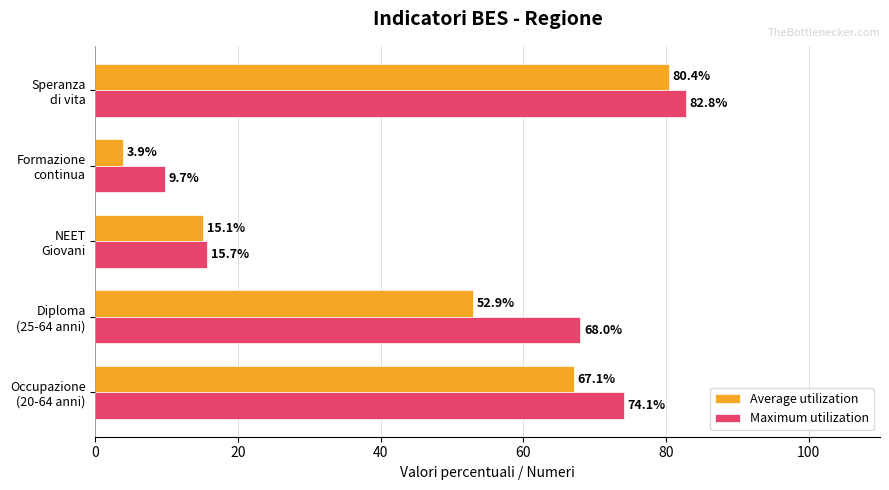

What is the difference between the second highest and minimum values in the Average utilization series?

63.2